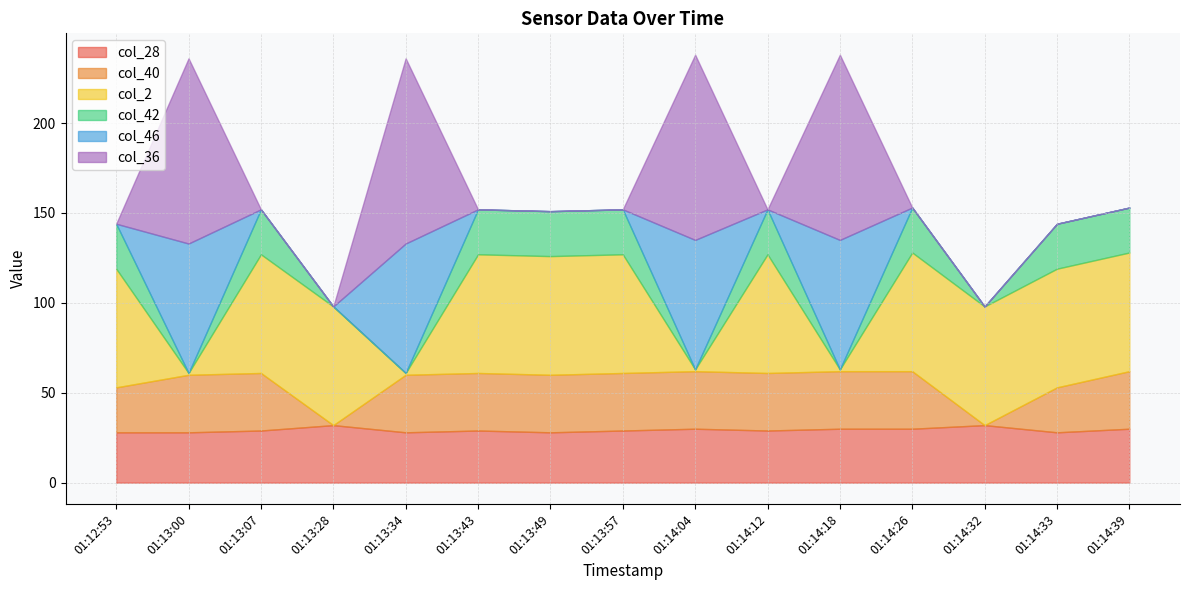

Which has a higher value, 01:14:04 or 01:13:57?

01:14:04